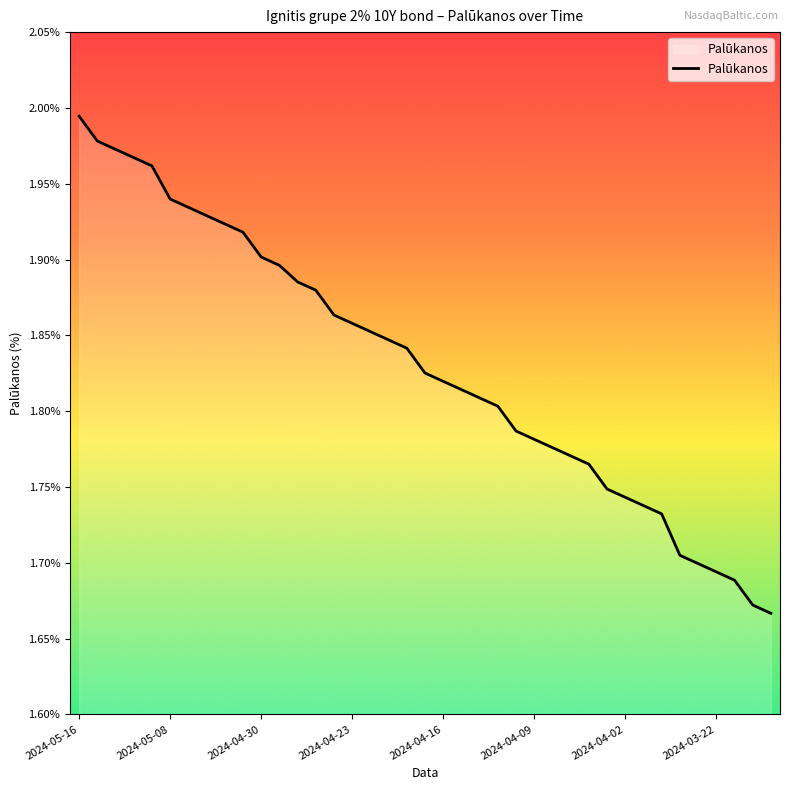

What is the difference between the maximum and minimum values?

0.3